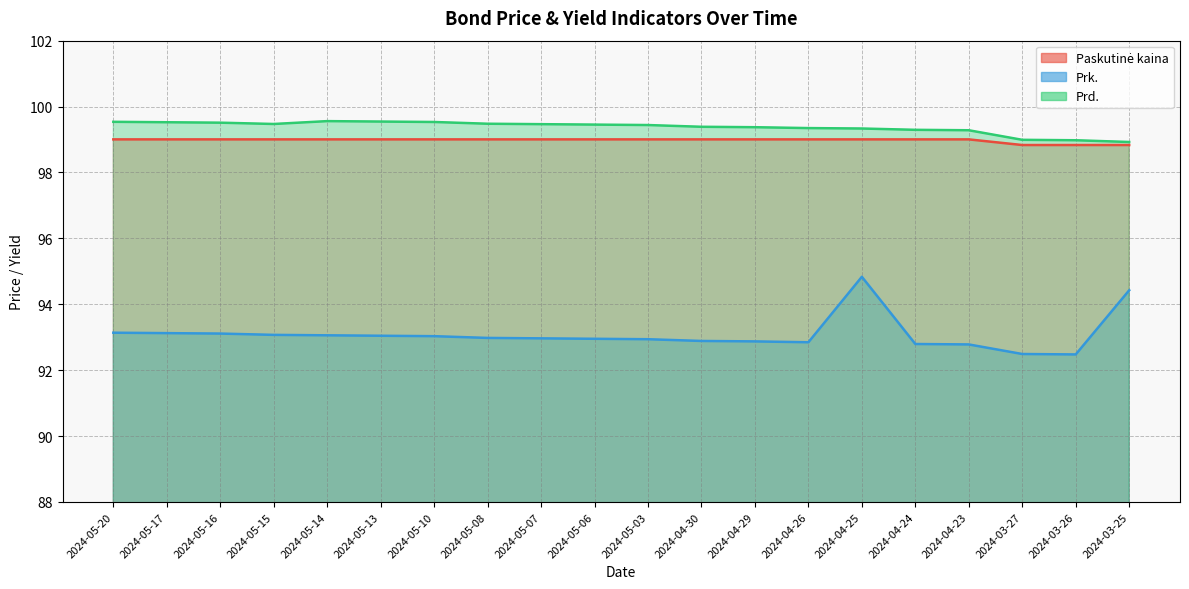

What is the minimum value shown in the chart?

92.5